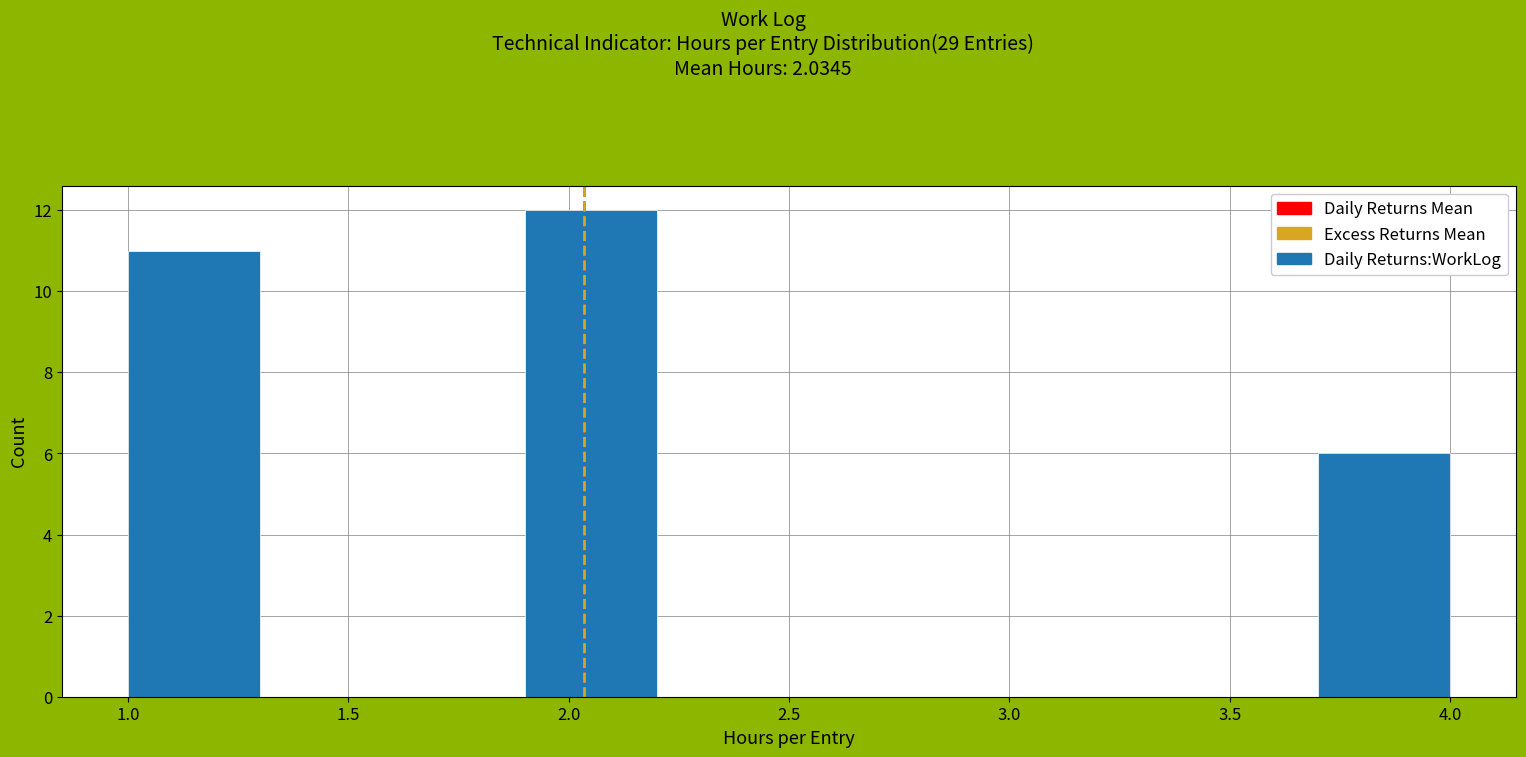

Reading left to right, list every bar in this chart as the range it spans on the x-axis followed by its height. The values are not printed on the chart, so give them approximately, as read against the axis.

1.0 to 1.3: 11
1.3 to 1.6: 0
1.6 to 1.9: 0
1.9 to 2.2: 12
2.2 to 2.5: 0
2.5 to 2.8: 0
2.8 to 3.1: 0
3.1 to 3.4: 0
3.4 to 3.7: 0
3.7 to 4.0: 6